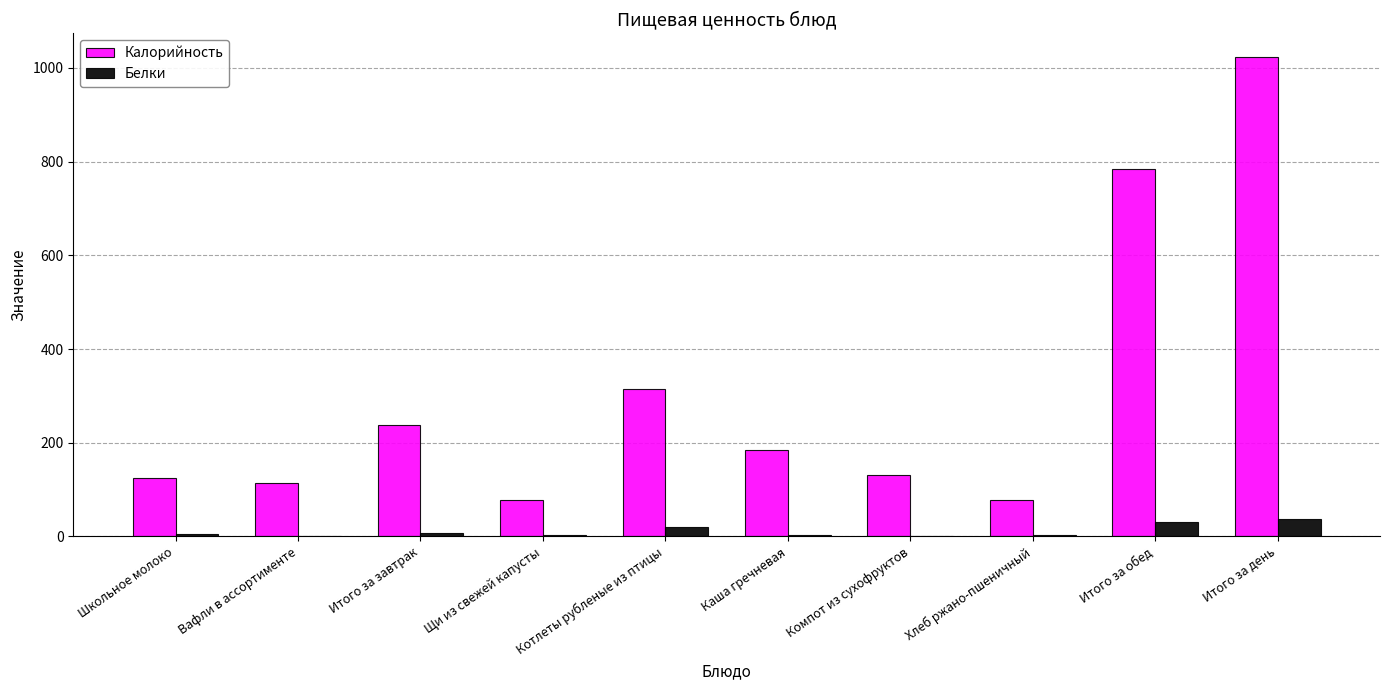

How many groups of bars are there?

10